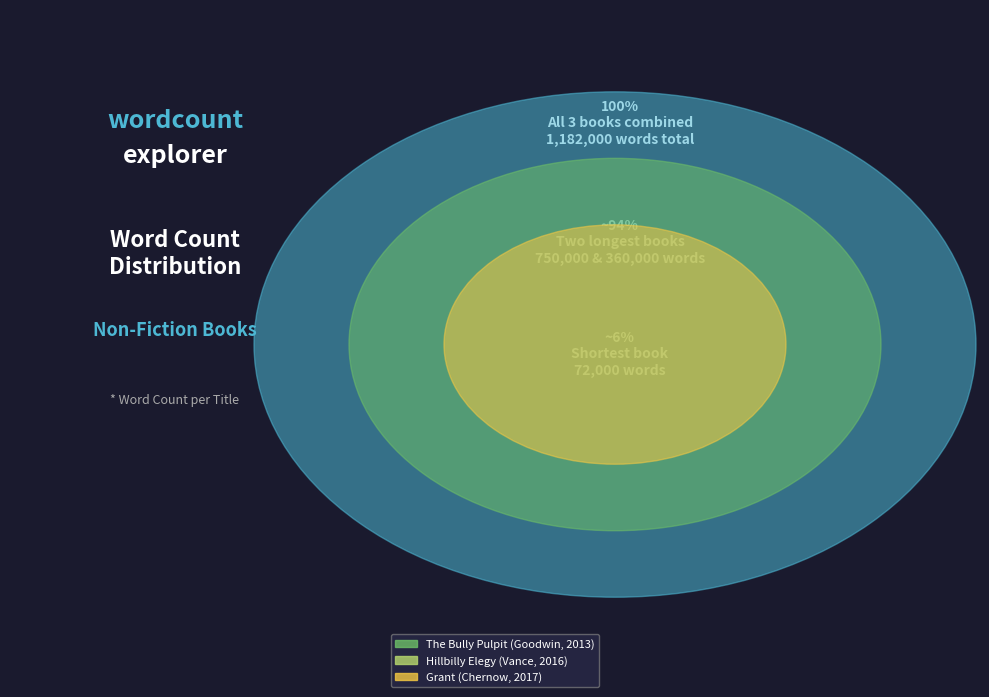

Between Hillbilly Elegy (Vance, 2016) and The Bully Pulpit (Goodwin, 2013), which is larger?

The Bully Pulpit (Goodwin, 2013)